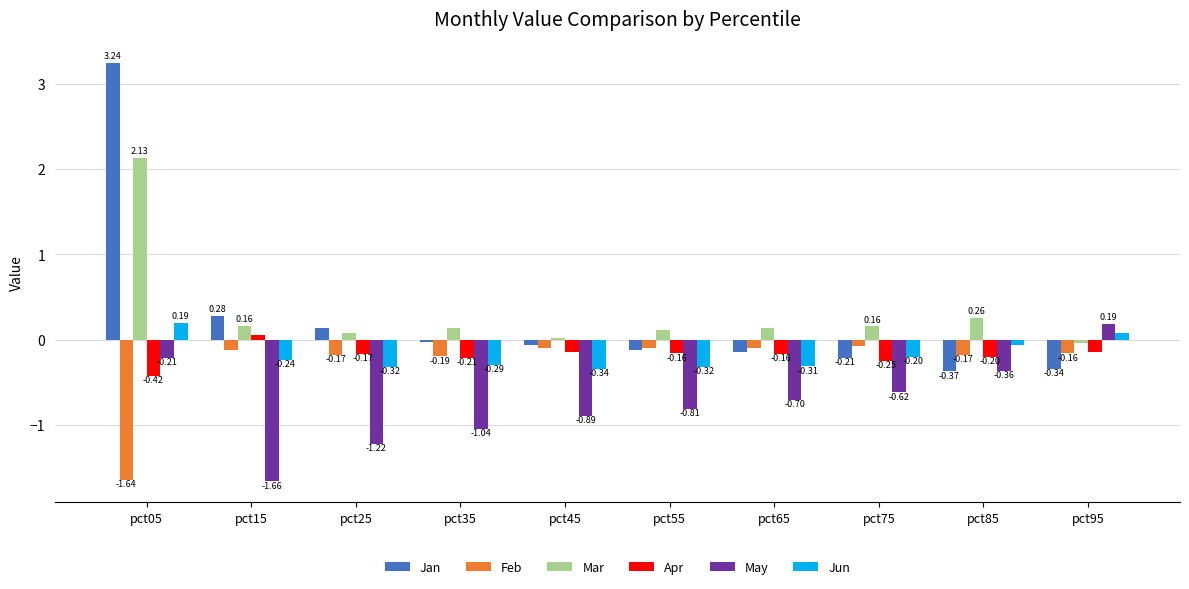

How many positive values does the Apr series have?

1